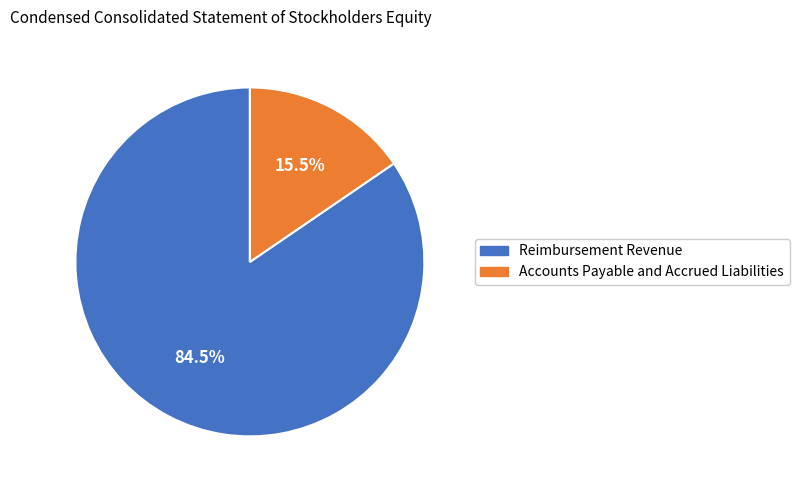

Which has a higher value, Reimbursement Revenue or Accounts Payable and Accrued Liabilities?

Reimbursement Revenue